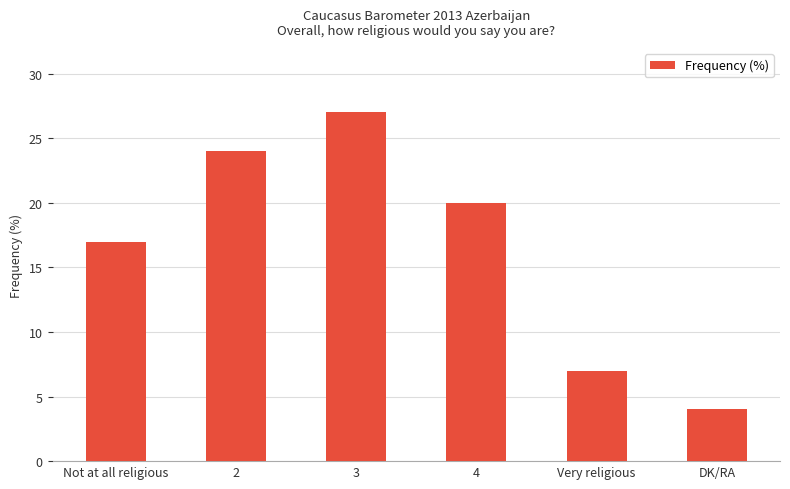

Are the bars horizontal?

No